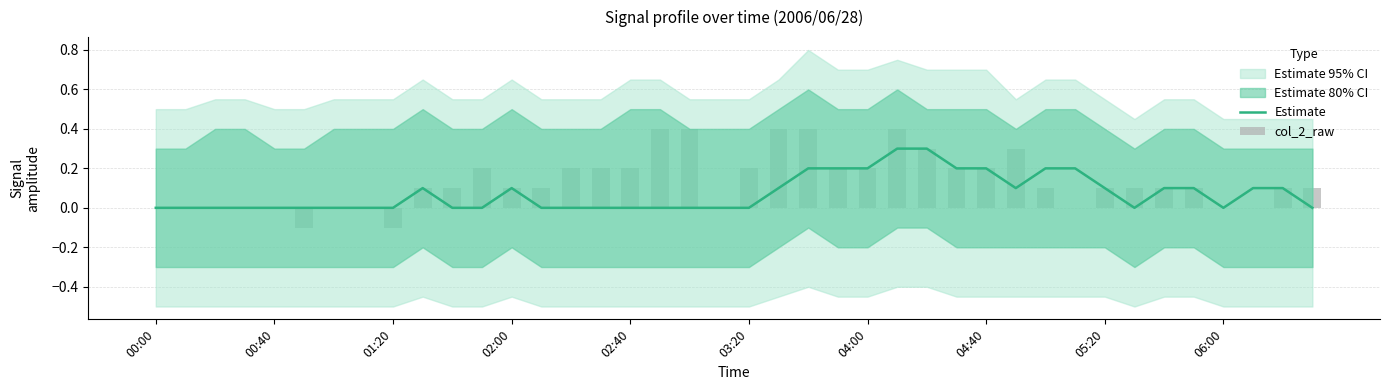

Reading right to left, extract all data points from this chart.

Estimate: 0.0	0.1	0.1	0.0	0.1	0.1	0.0	0.1	0.2	0.2	0.1	0.2	0.2	0.3	0.3	0.2	0.2	0.2	0.1	0.0	-0.0	0.0	0.0	0.0	0.0	0.0	0.0	0.1	0.0	0.0	0.1	0.0	0.0	0.0	0.0	-0.0	0.0	-0.0	0.0	0.0
col_2_raw: 0.1	0.1	0.0	0.0	0.1	0.1	0.1	0.1	0.0	0.1	0.3	0.2	0.2	0.3	0.4	0.2	0.2	0.4	0.4	0.2	0.0	0.4	0.4	0.2	0.2	0.2	0.1	0.1	0.2	0.1	0.1	-0.1	0.0	0.0	-0.1	0.0	0.0	0.0	0.0	0.0